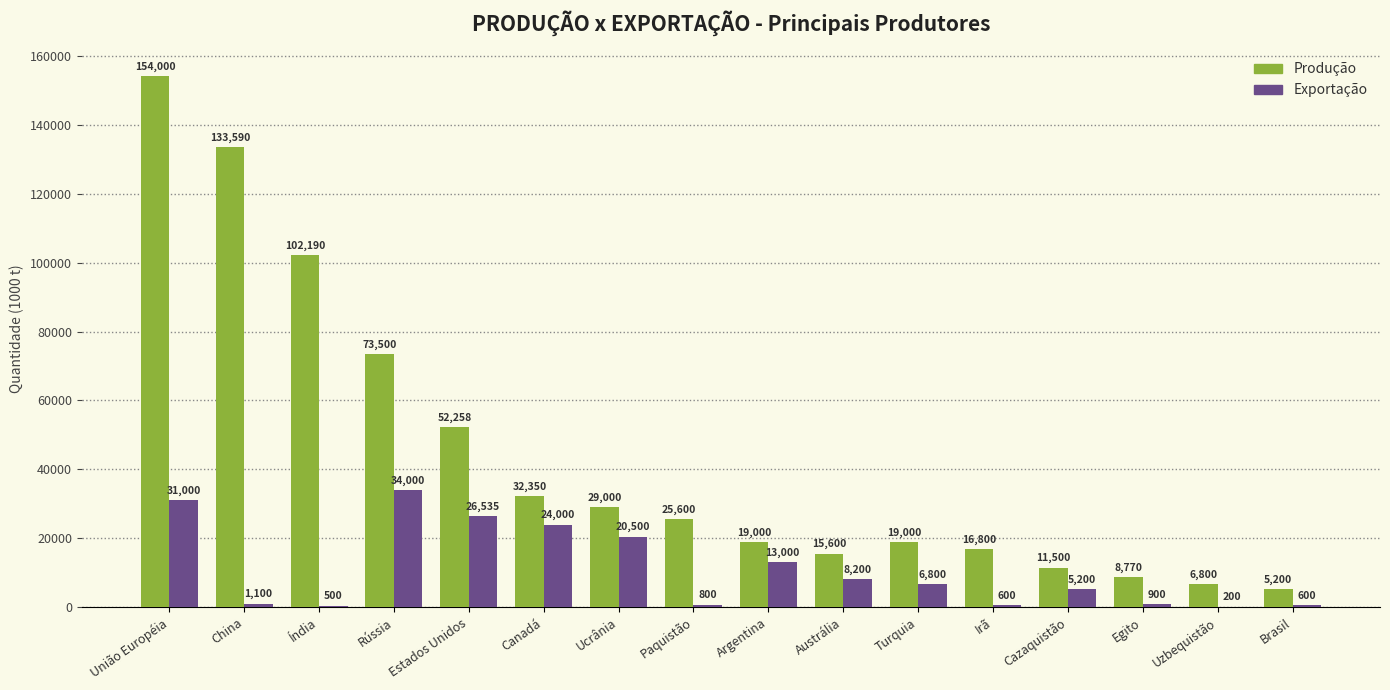

Which category has the highest value in the Exportação series?

Rússia